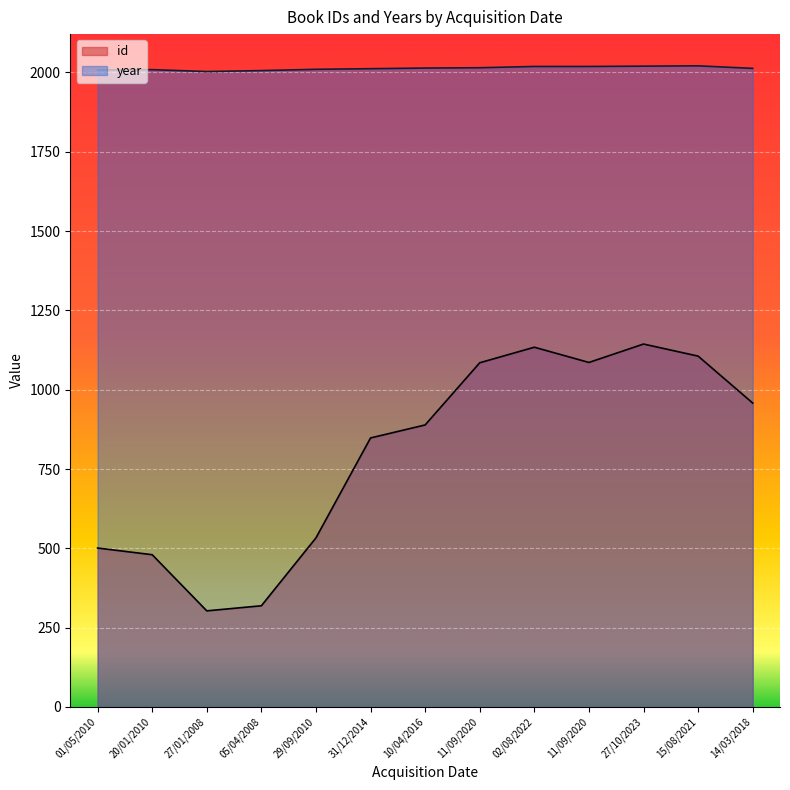

At which category does id reach its first local valley?

27/01/2008